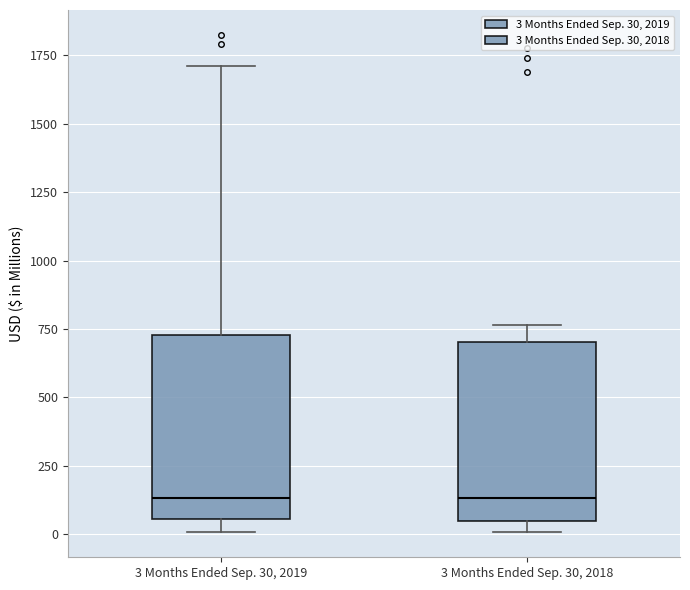

Reading left to right, read every box against the y-axis: the position of its median line, the range the box covers, and the ends of its whiskers. The values are not printed on the chart, so give them approximately, as read against the axis.

3 Months Ended Sep. 30, 2019: median 150, box 50 to 750, whiskers 0 to 1700
3 Months Ended Sep. 30, 2018: median 150, box 50 to 700, whiskers 0 to 750